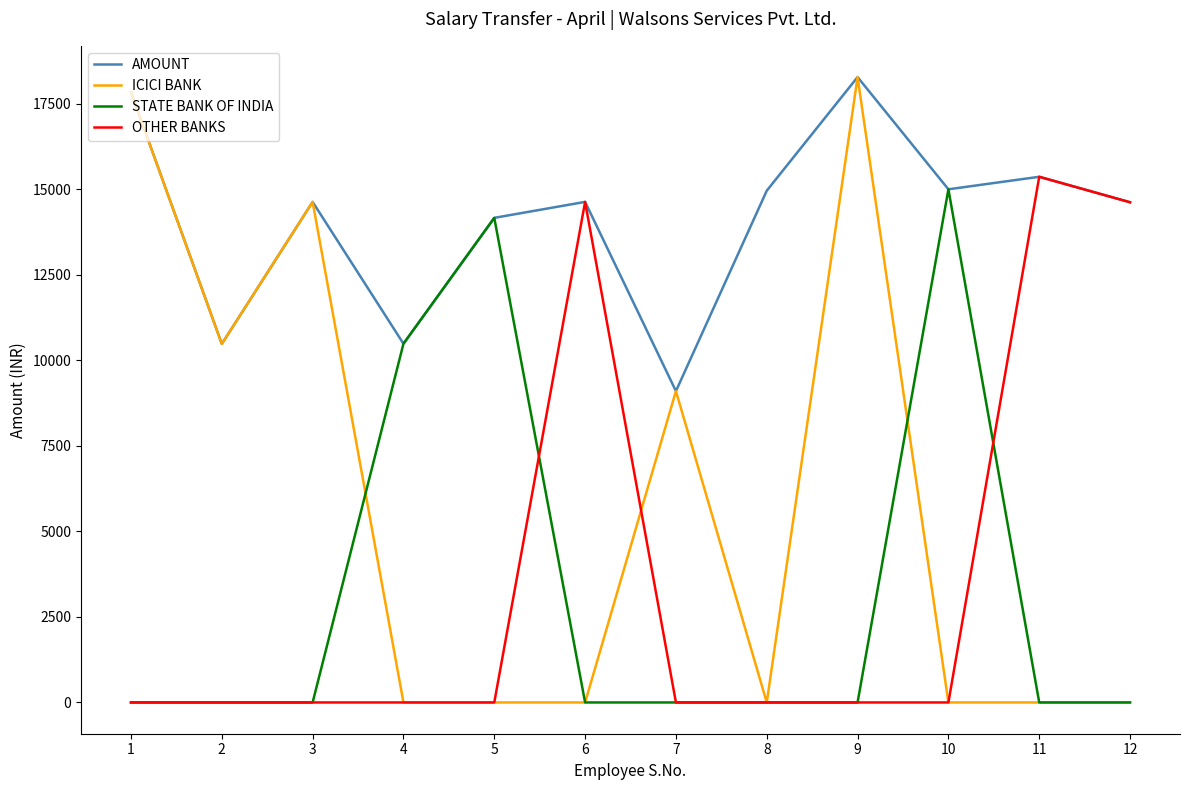

Which category has the highest value in the ICICI BANK series?

9